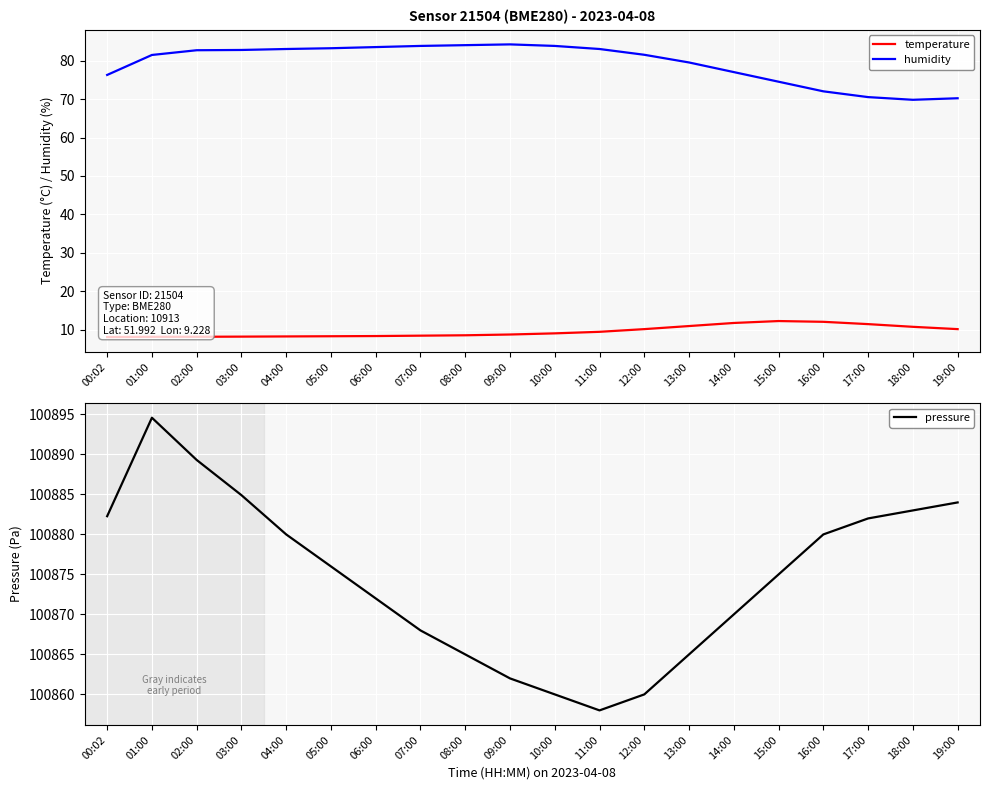

Reading right to left, transcribe all the data shown in this chart.

temperature: 10.2	10.8	11.5	12.1	12.3	11.8	11.0	10.2	9.5	9.1	8.8	8.6	8.5	8.4	8.3	8.3	8.2	8.2	8.2	8.1
humidity: 70.2	69.8	70.5	72.0	74.5	77.0	79.5	81.5	83.0	83.8	84.2	84.0	83.8	83.5	83.2	83.0	82.8	82.7	81.5	76.3
pressure: 100884.0	100883.0	100882.0	100880.0	100875.0	100870.0	100865.0	100860.0	100858.0	100860.0	100862.0	100865.0	100868.0	100872.0	100876.0	100880.0	100884.9	100889.3	100894.6	100882.3